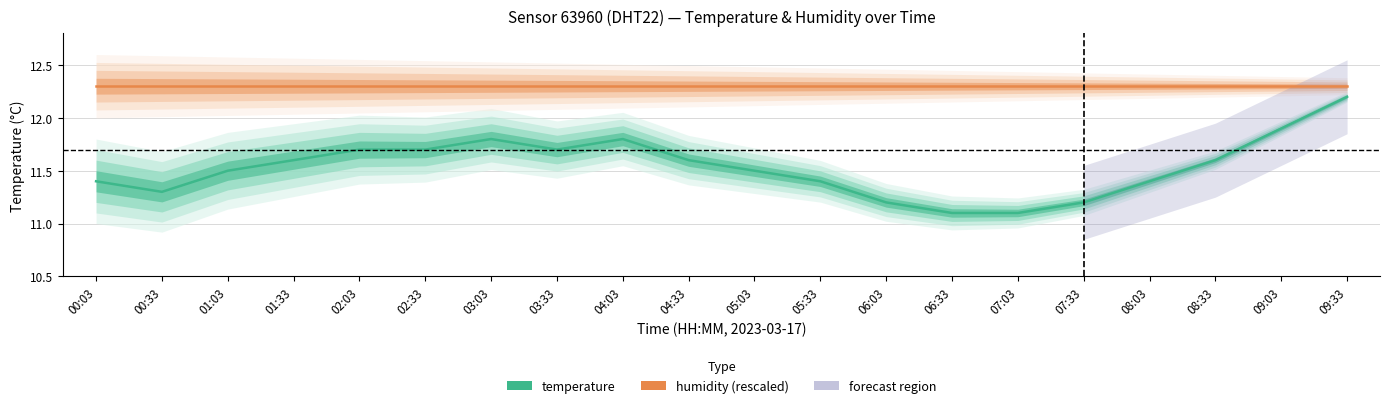

How many points are lower than both their immediate neighbors (excluding endpoints)?

2